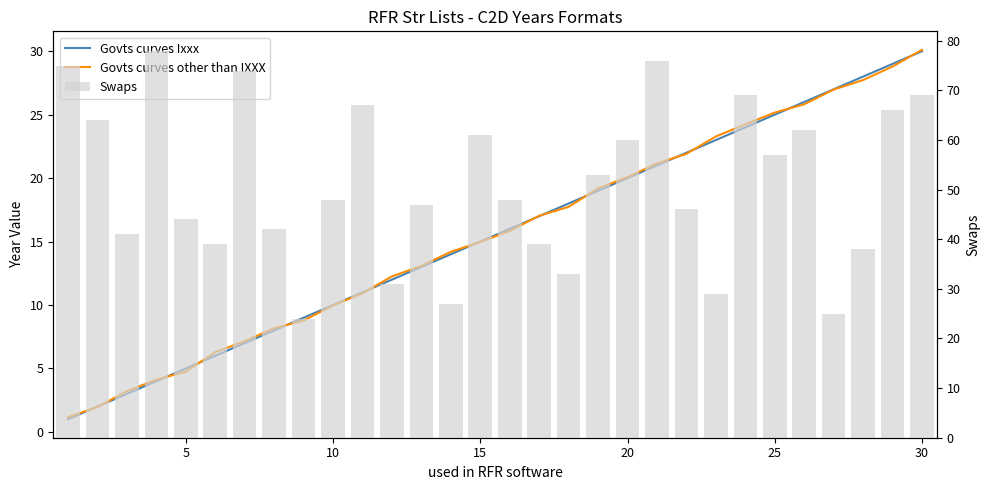

What is the lowest value of the Govts curves Ixxx series?

1.0